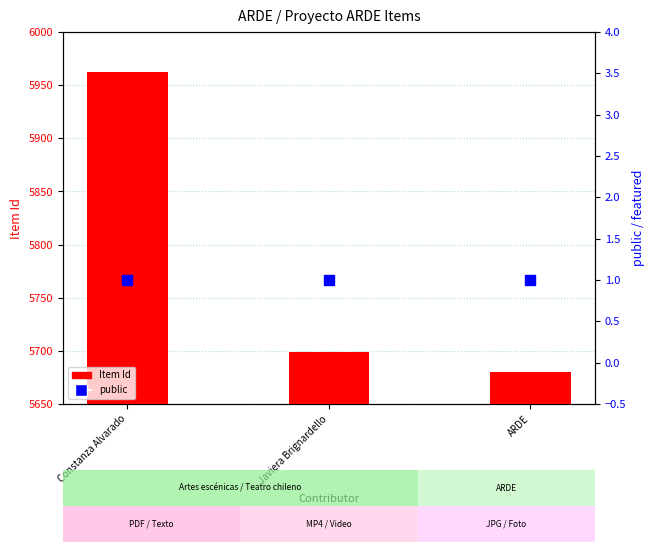

What are all the series names shown in the legend?

Item Id, public